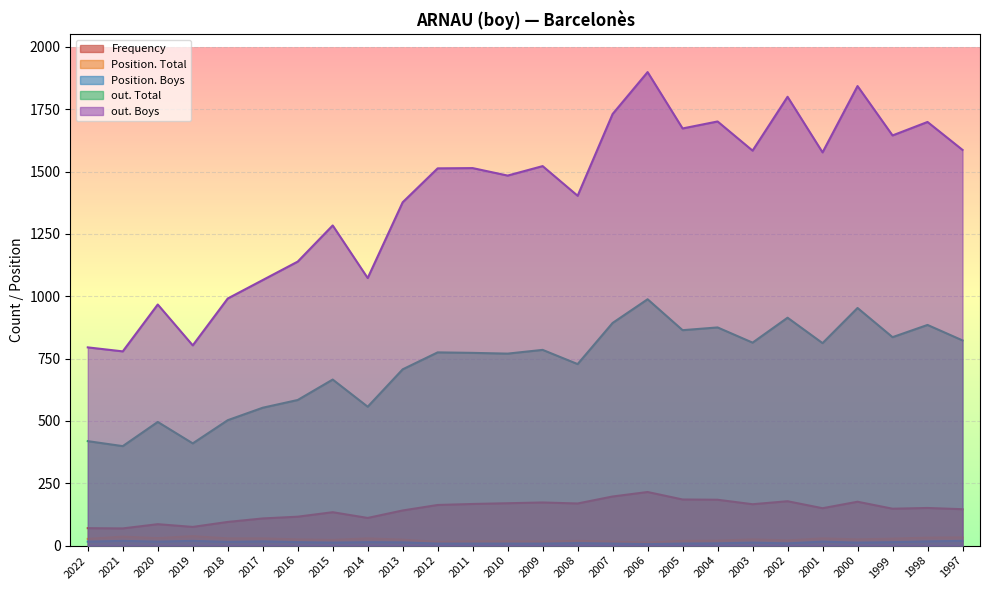

At which label does out. Total reach its peak?

2006